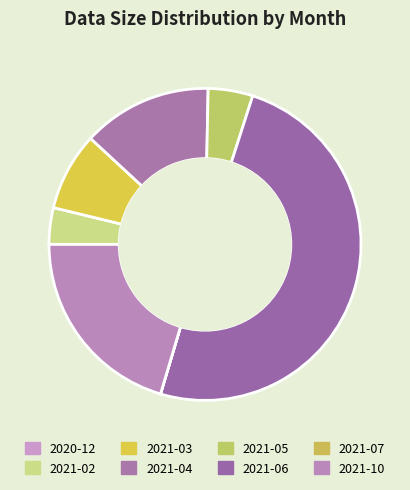

To the nearest percent, what is the difference between the largest and smallest slice percentages?

50%